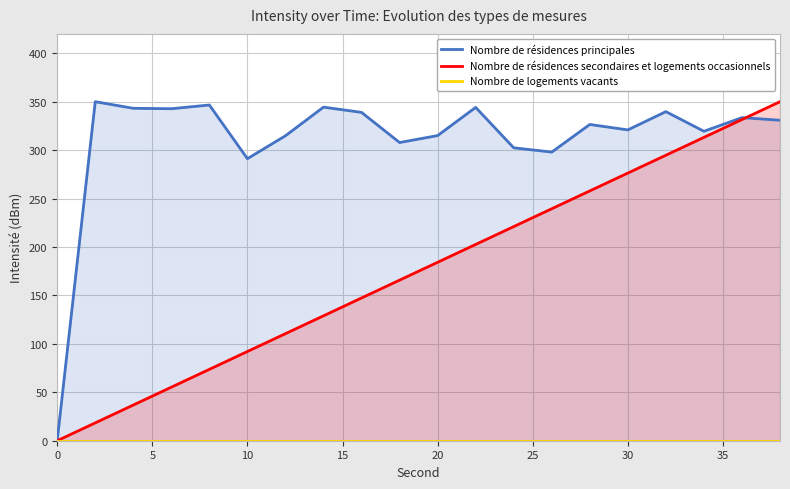

The value of Nombre de résidences secondaires et logements occasionnels at 0 is -203.5. True or false?

False